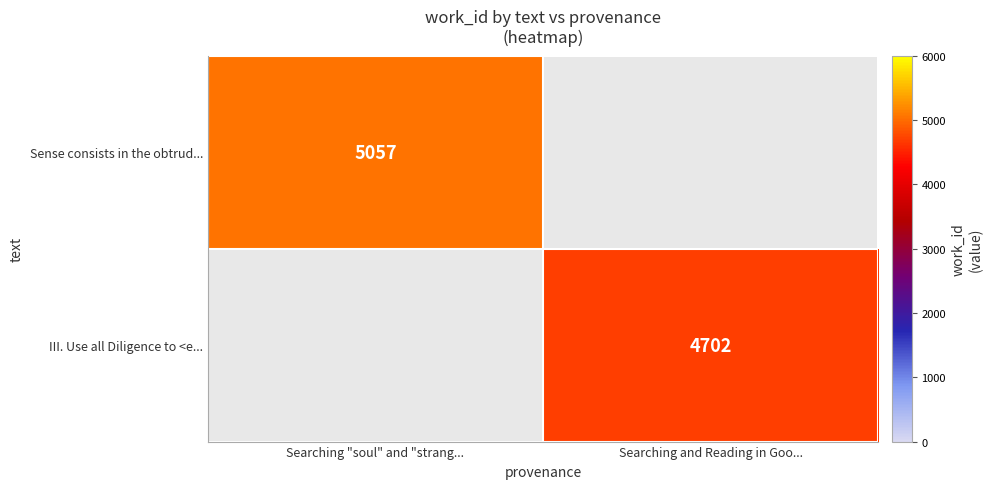

Between Searching "soul" and "strang... and Searching and Reading in Goo..., which is larger?

Searching "soul" and "strang...